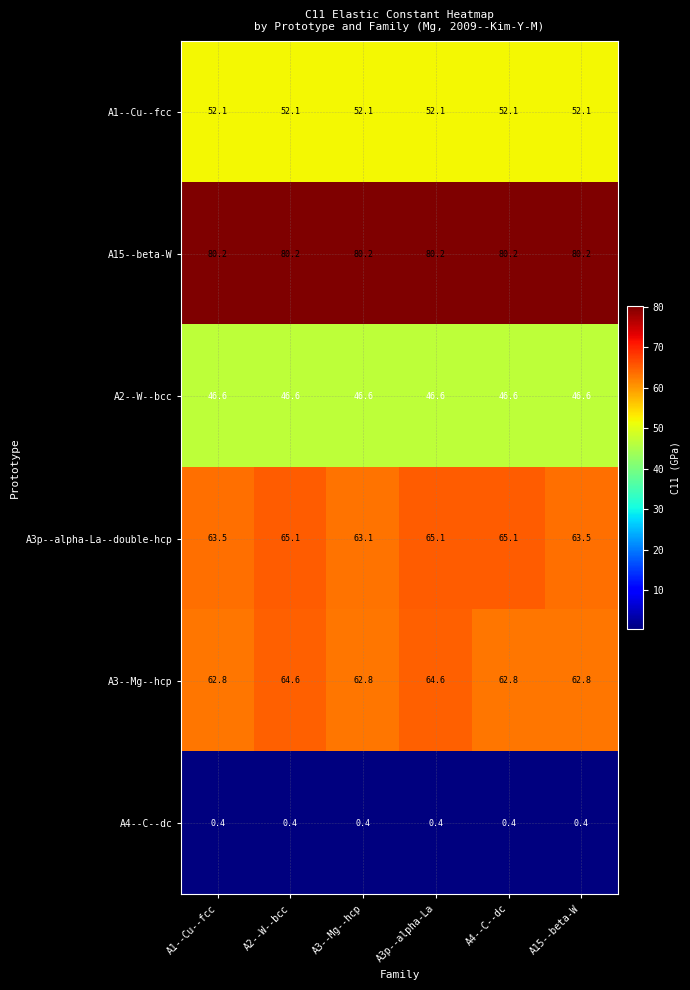

At A1--Cu--fcc, list the series in order from smallest to largest.

A4--C--dc, A2--W--bcc, A1--Cu--fcc, A3--Mg--hcp, A3p--alpha-La--double-hcp, A15--beta-W